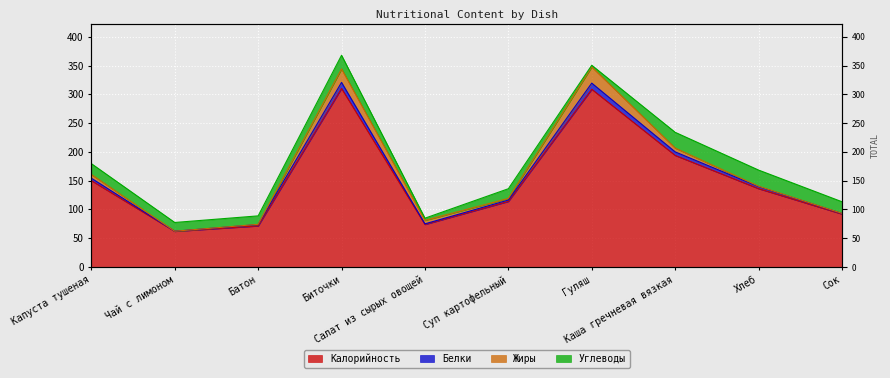

Is the value of Калорийность at Капуста тушеная greater than the value of Белки at Хлеб?

Yes